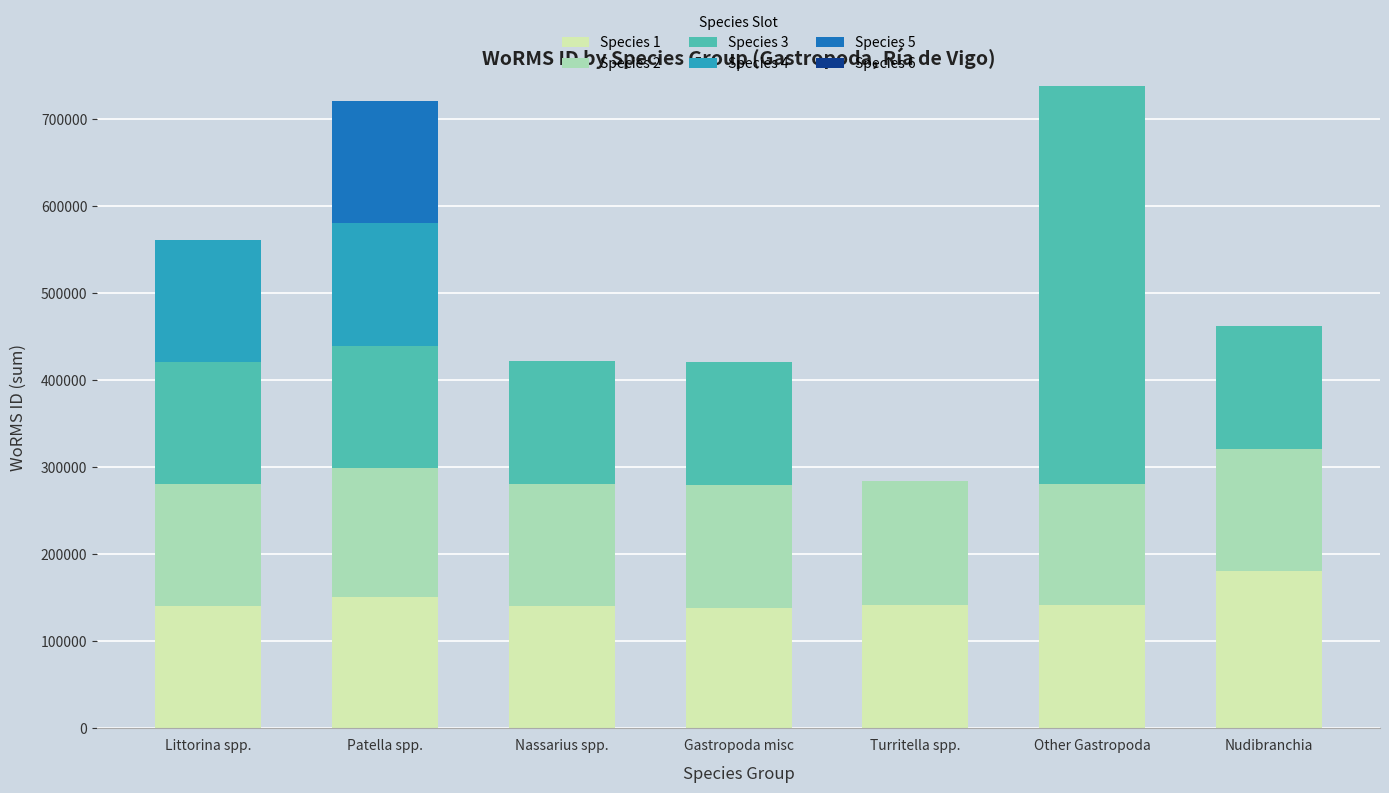

Which category has the highest value in the Species 1 series?

Nudibranchia